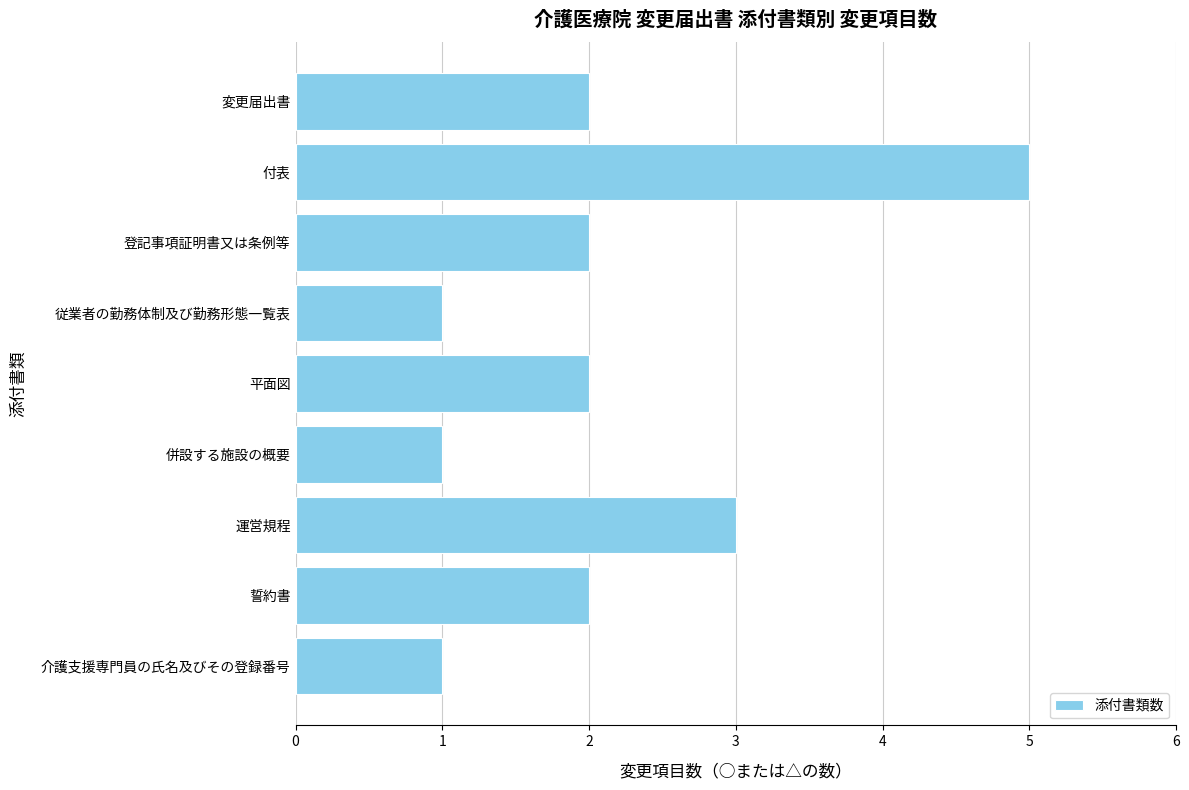

What is the difference between the values at 介護支援専門員の氏名及びその登録番号 and 付表?

4